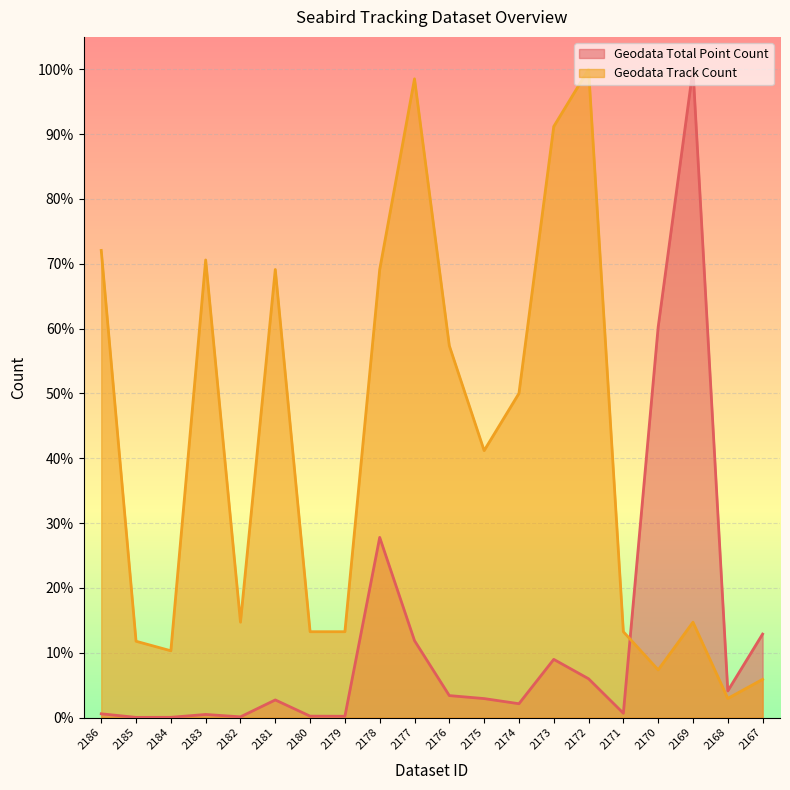

How many intersections are there between Geodata Track Count and Geodata Total Point Count?

1